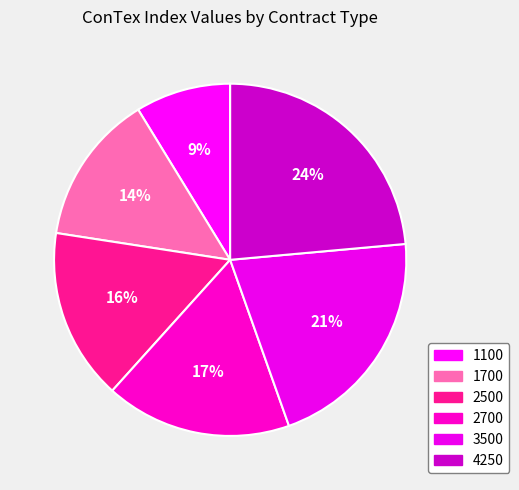

How many segments does this pie chart have?

6